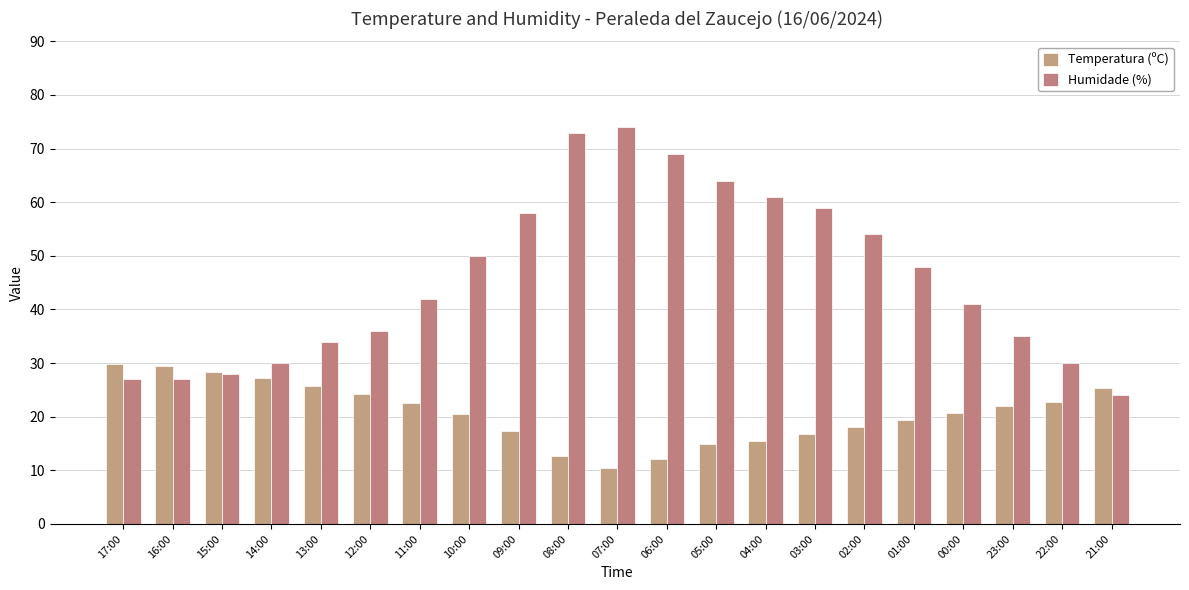

Where does the Humidade (%) series first go above 42?

10:00